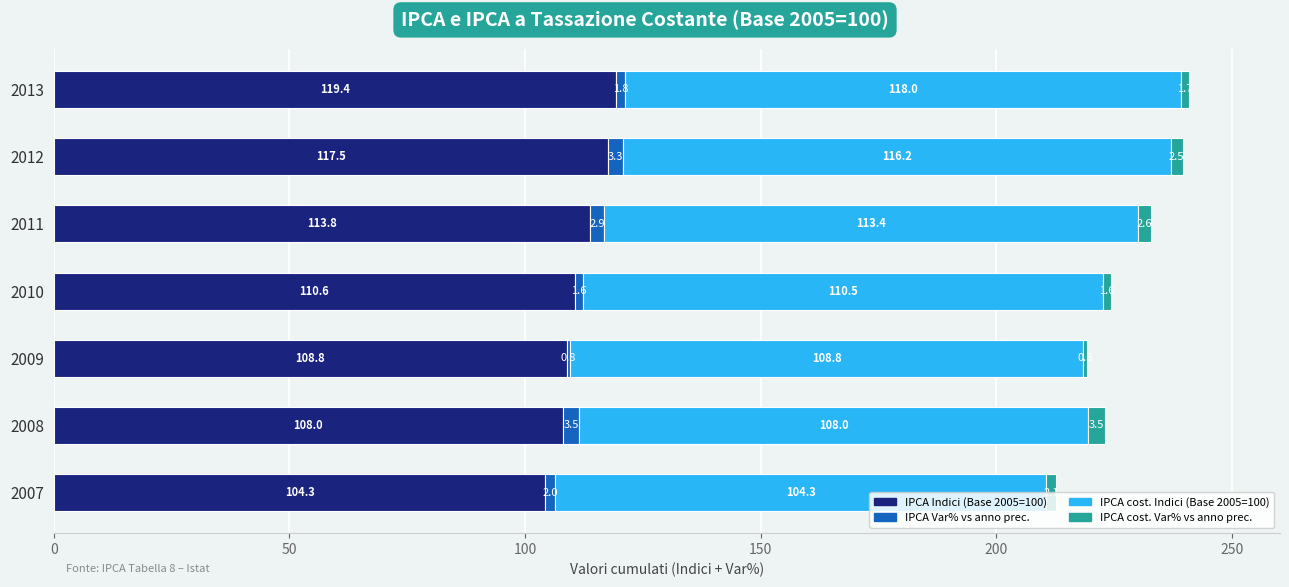

What is the difference between the maximum and second lowest values in the IPCA Indici (Base 2005=100) series?

11.4